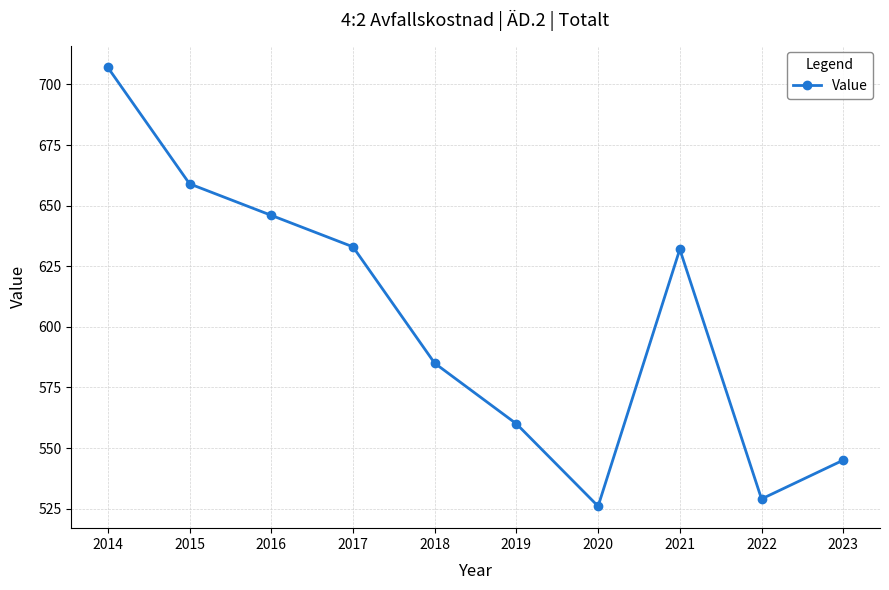

What is the change in value from 2014 to 2018?

-122